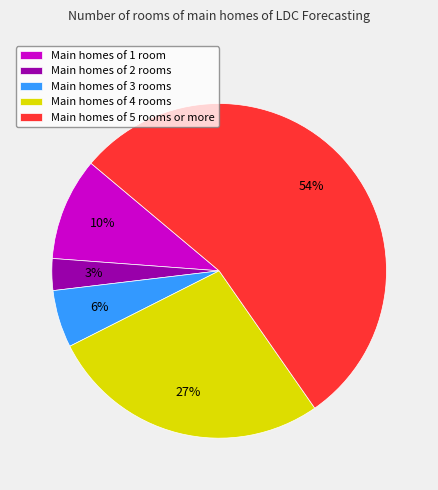

Between Main homes of 4 rooms and Main homes of 3 rooms, which is larger?

Main homes of 4 rooms